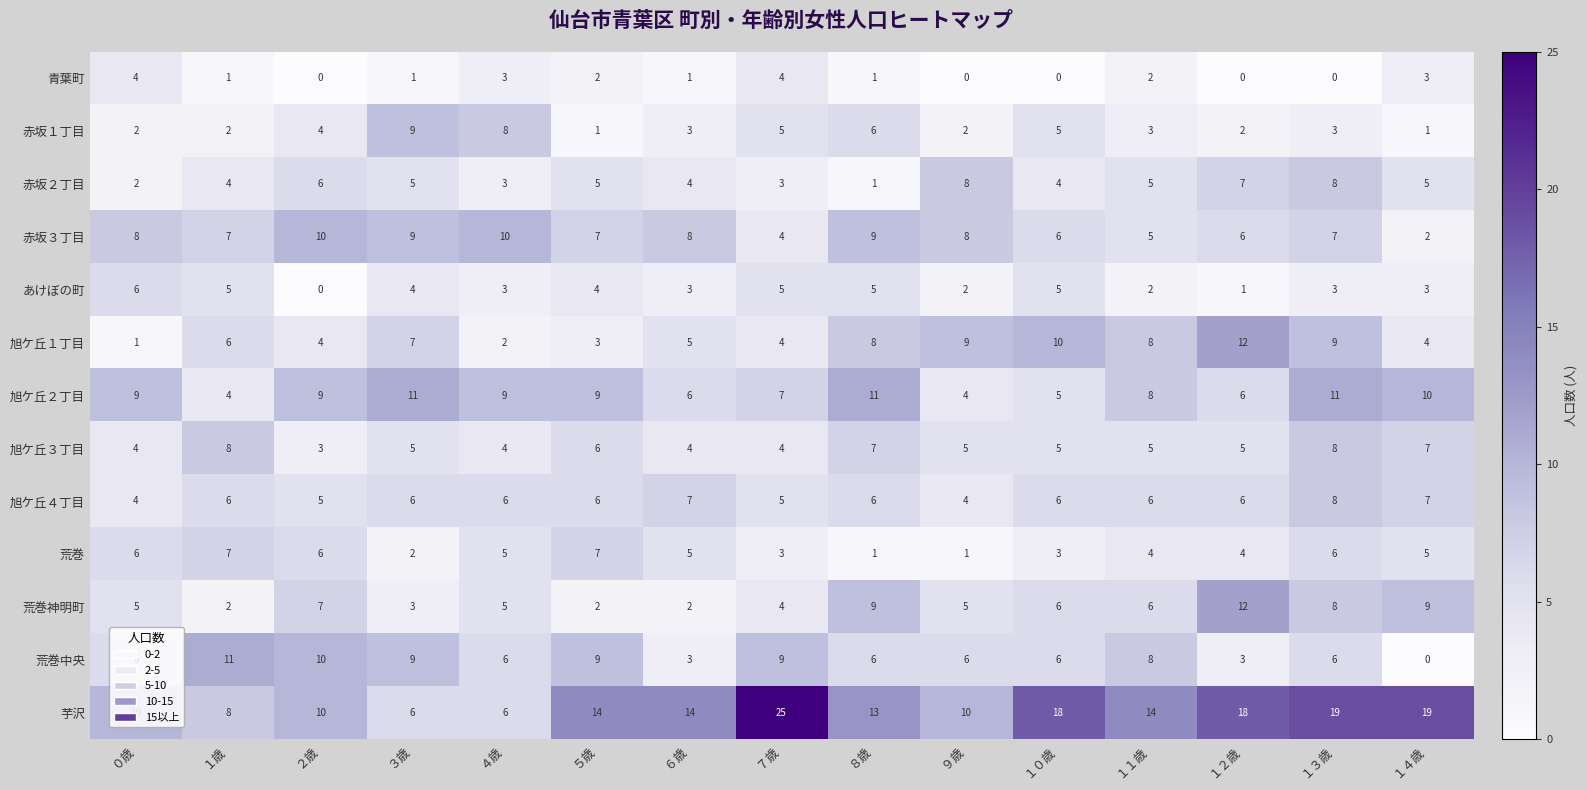

Which series has the largest total across all categories?

芋沢